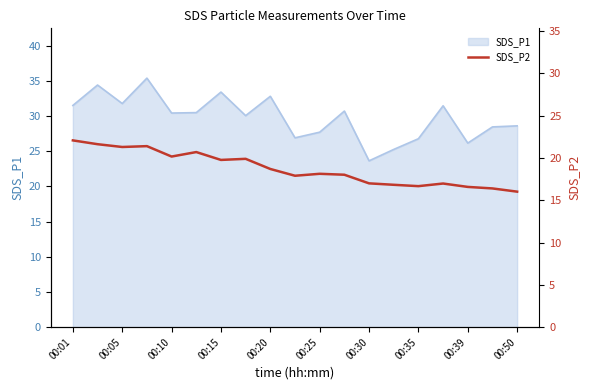

True or false: SDS_P1 has a value of 26.8 at 00:35.

True